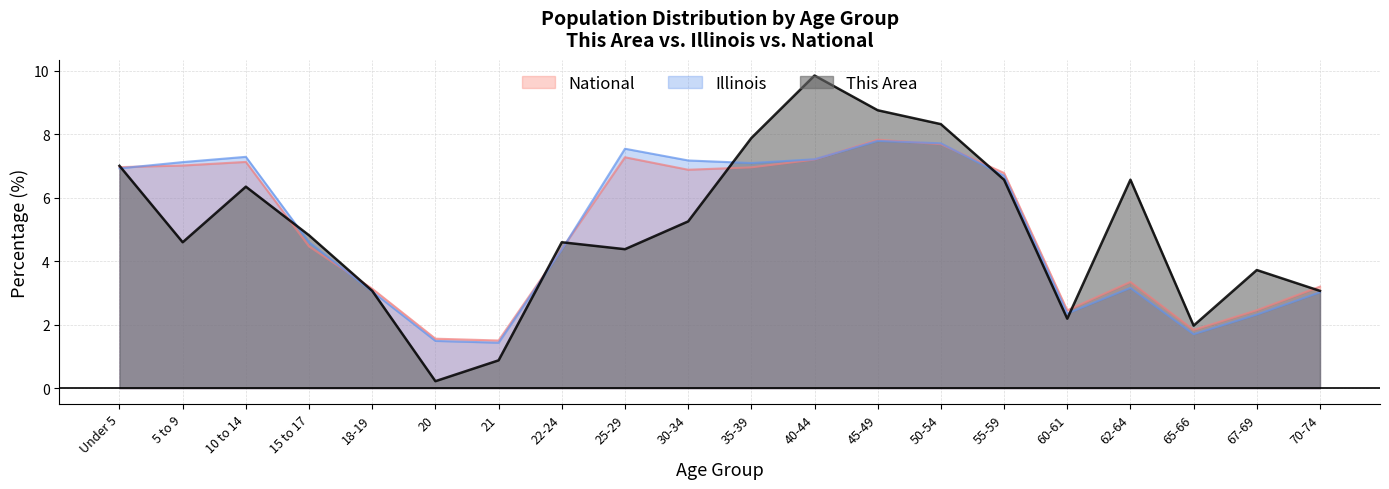

How many lines are shown in the chart?

3